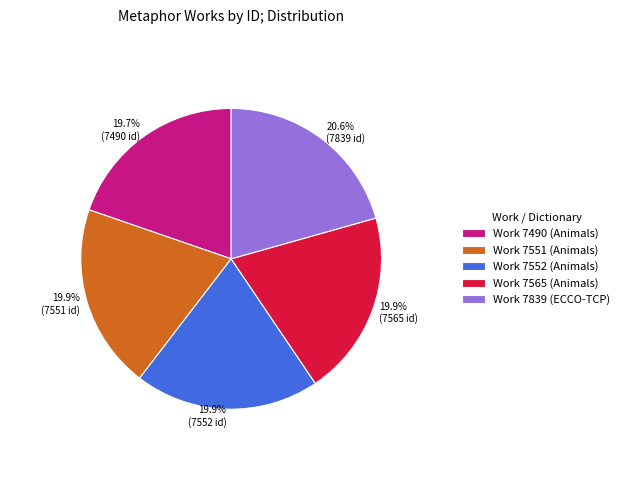

To the nearest percent, what portion does Work 7490 (Animals) represent?

20%